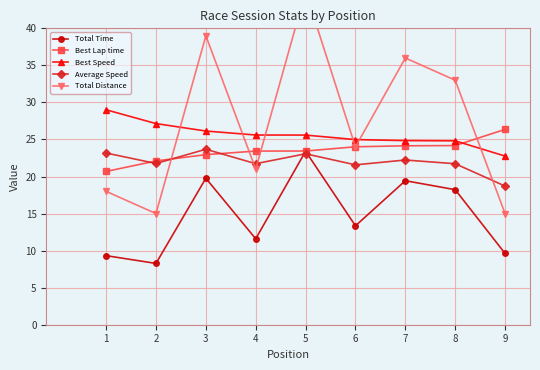

What is the minimum value shown in the chart?

8.3